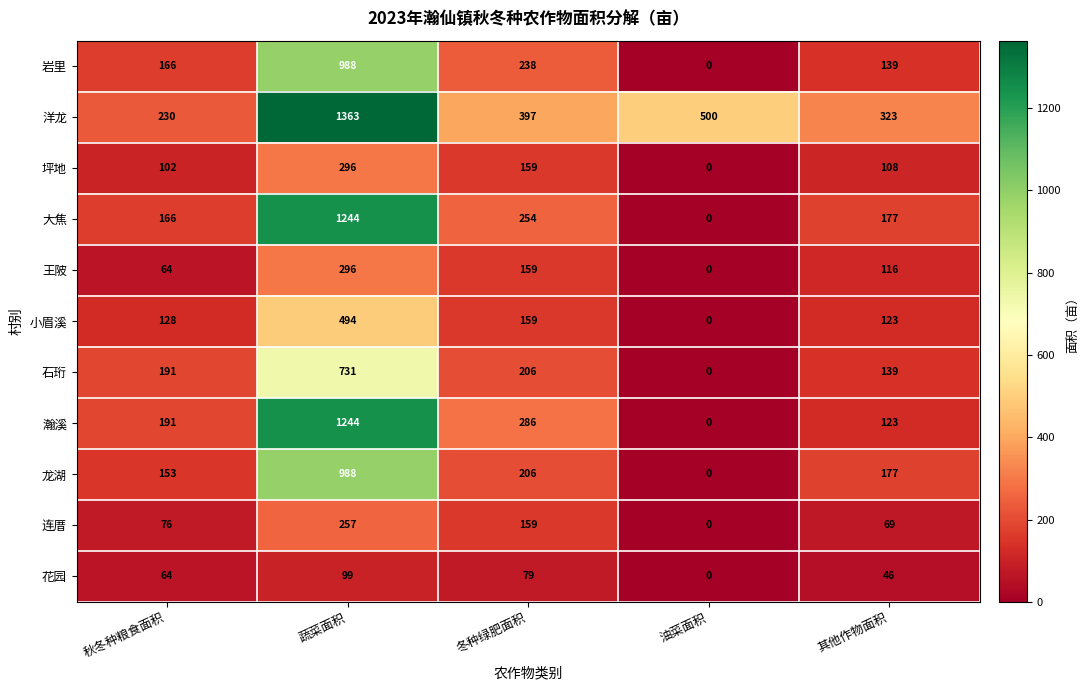

The 瀚溪 series shows 1244 at 蔬菜面积. True or false?

True